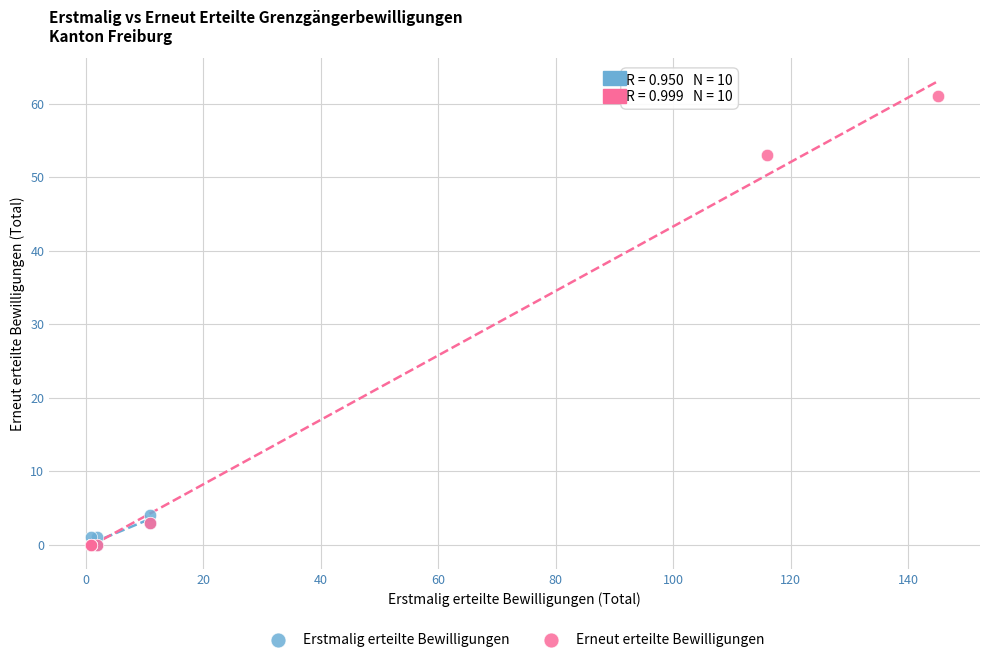

Which series contains the highest Y value?

Erneut erteilte Bewilligungen